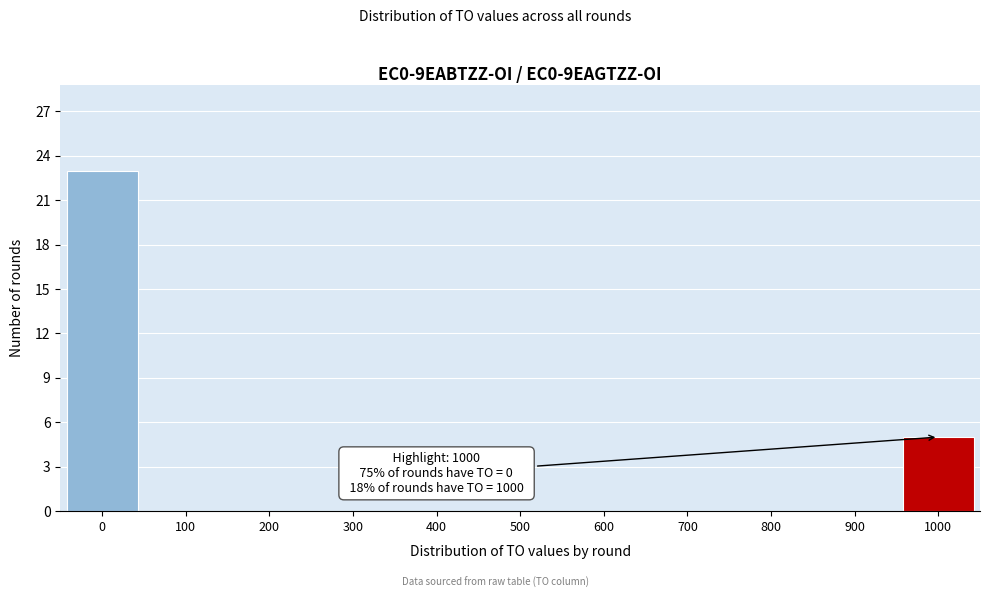

Over which range of the x-axis is the bar tallest?

-50 to 50